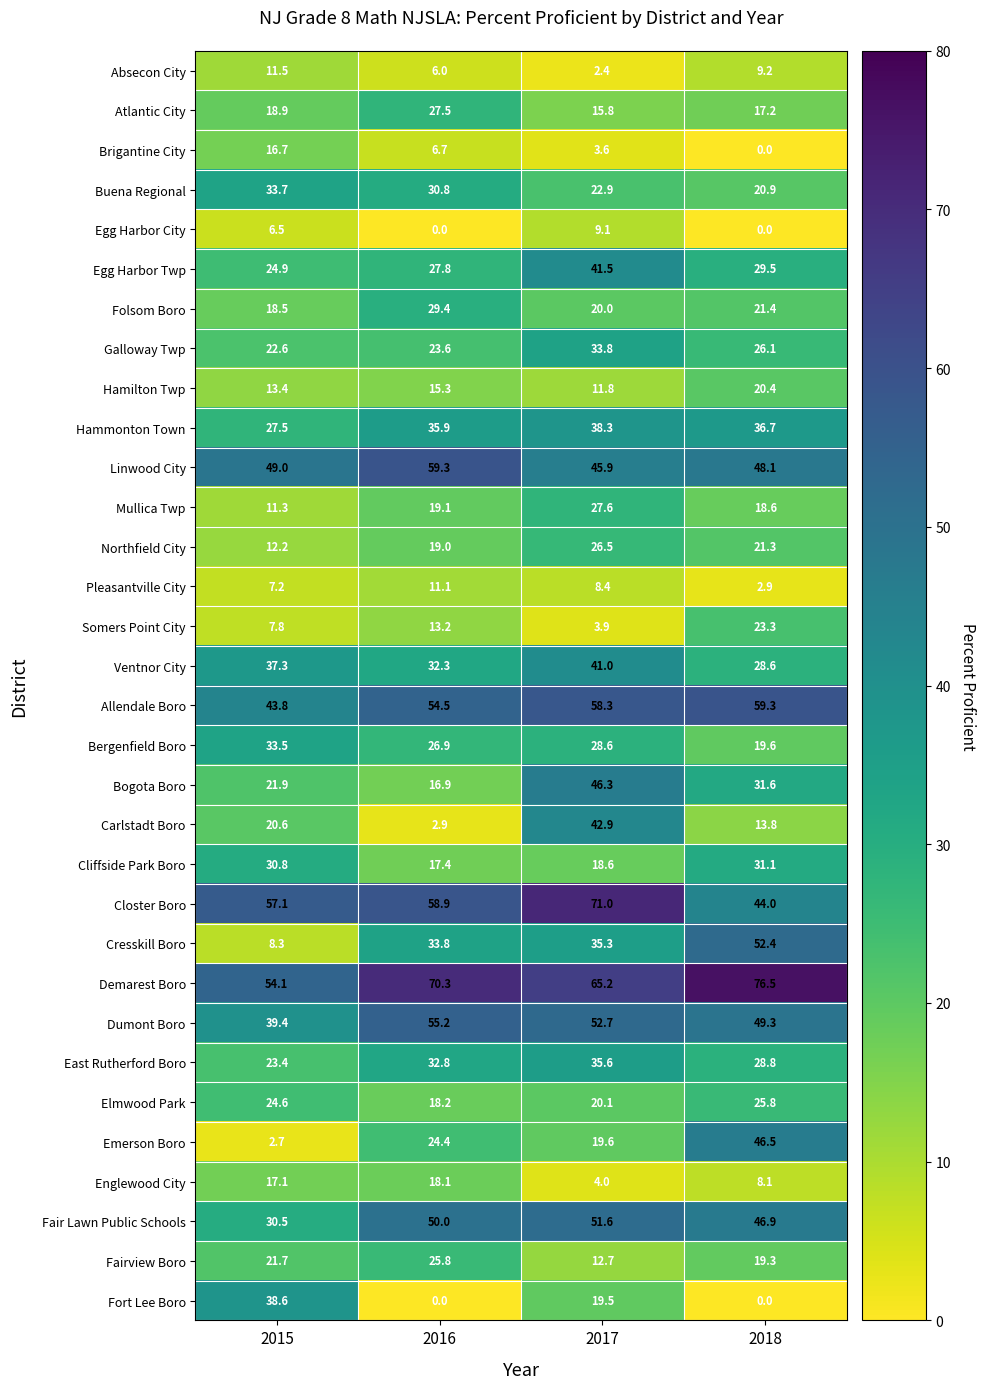

List the labels in order of Galloway Twp value, largest first.

2017, 2018, 2016, 2015